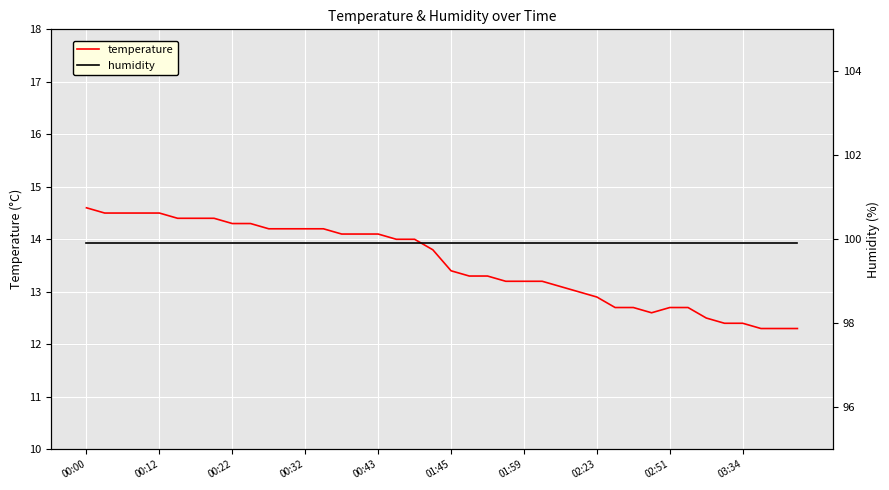

Reading right to left, extract all data points from this chart.

temperature: 12.3	12.3	12.3	12.4	12.4	12.5	12.7	12.7	12.6	12.7	12.7	12.9	13.0	13.1	13.2	13.2	13.2	13.3	13.3	13.4	13.8	14.0	14.0	14.1	14.1	14.1	14.2	14.2	14.2	14.2	14.3	14.3	14.4	14.4	14.4	14.5	14.5	14.5	14.5	14.6
humidity: 99.9	99.9	99.9	99.9	99.9	99.9	99.9	99.9	99.9	99.9	99.9	99.9	99.9	99.9	99.9	99.9	99.9	99.9	99.9	99.9	99.9	99.9	99.9	99.9	99.9	99.9	99.9	99.9	99.9	99.9	99.9	99.9	99.9	99.9	99.9	99.9	99.9	99.9	99.9	99.9